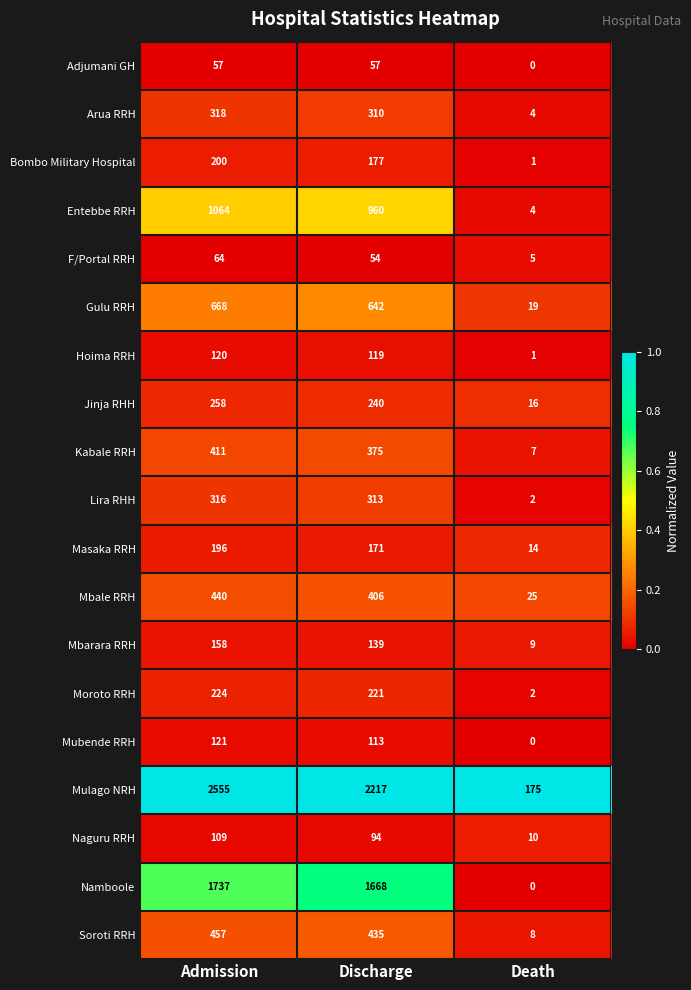

Which series has the largest total across all categories?

Mulago NRH